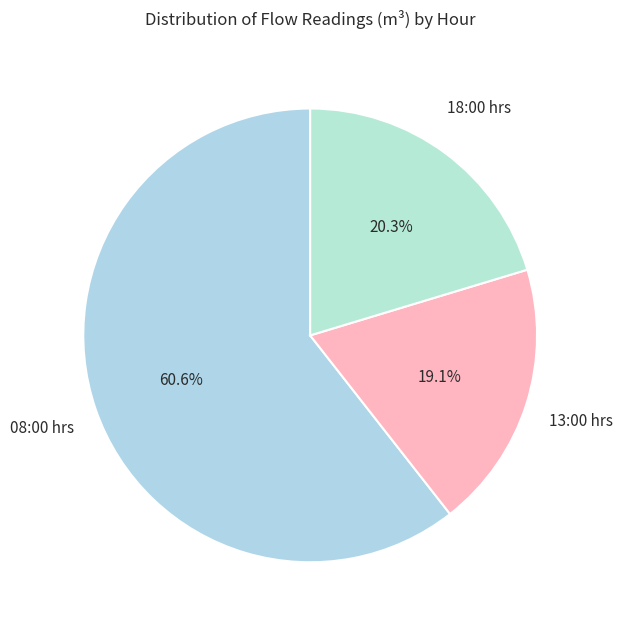

What portion of the pie excludes 08:00 hrs?

39.4%